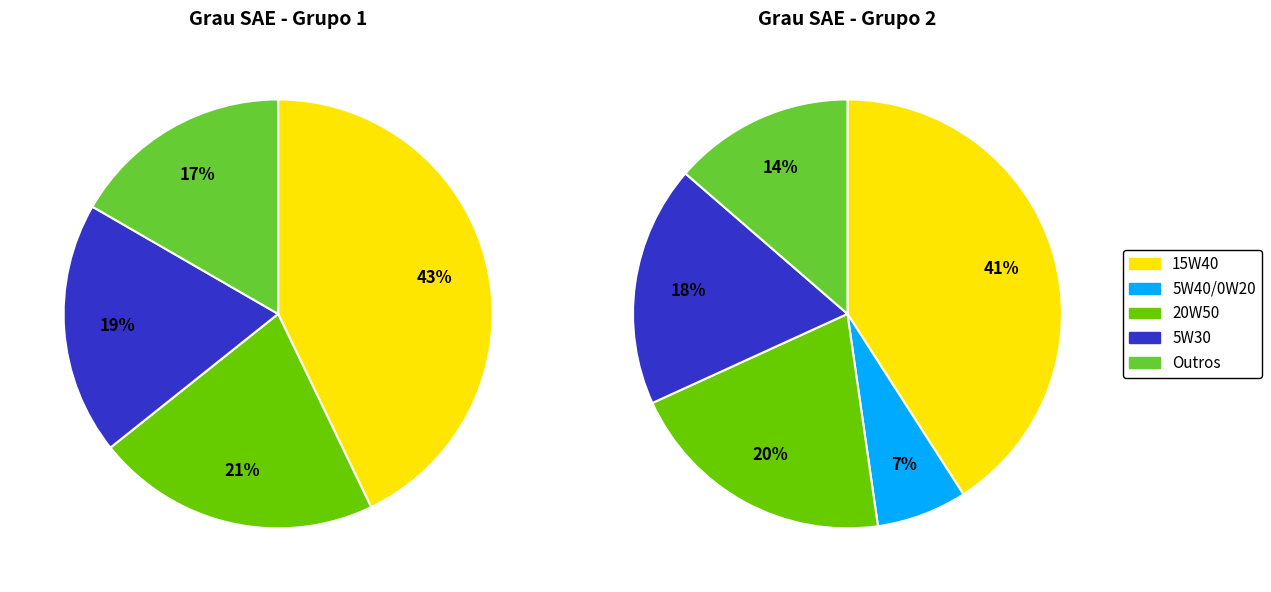

Is 10W40 the majority of the pie?

No